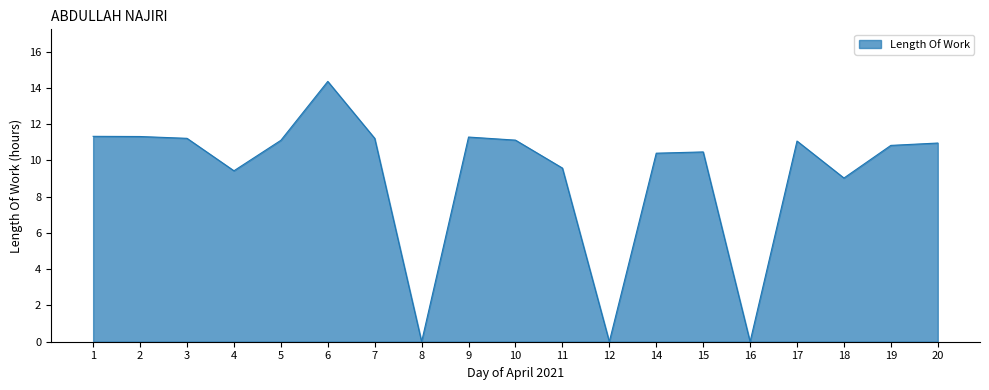

What is the difference between the values at 9 and 11?

1.7